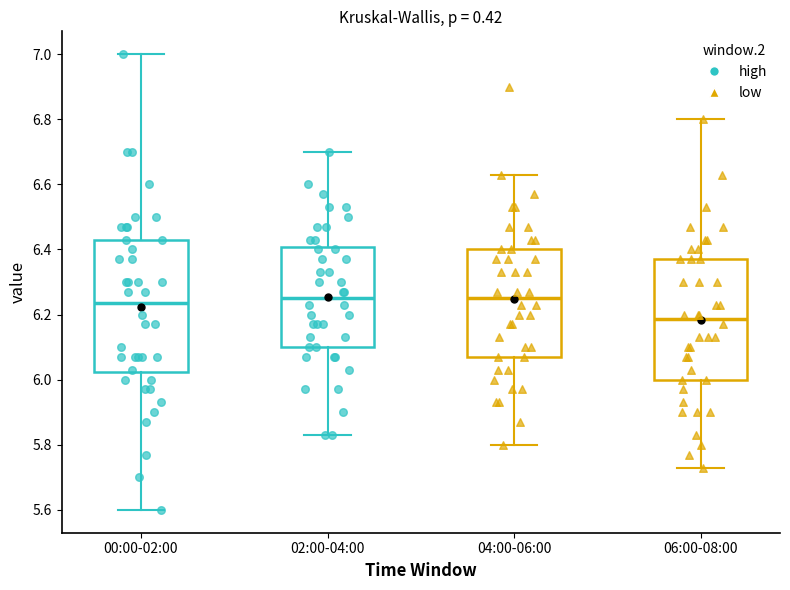

Where does the upper whisker of the box for 06:00-08:00 end on the y-axis? The values are not printed on the chart, so give them approximately, as read against the axis.

6.80